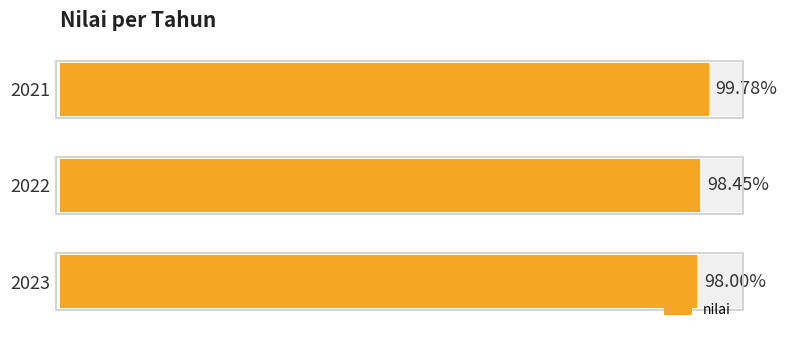

What is the ratio of the value at 2022 to the value at 2021?

1.0